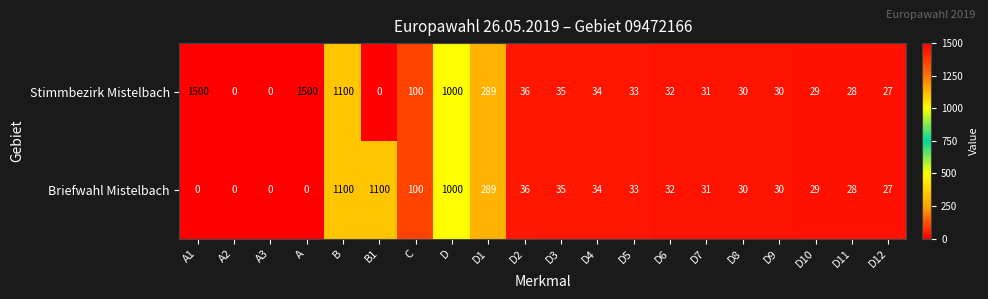

How many categories are shown in the chart?

20